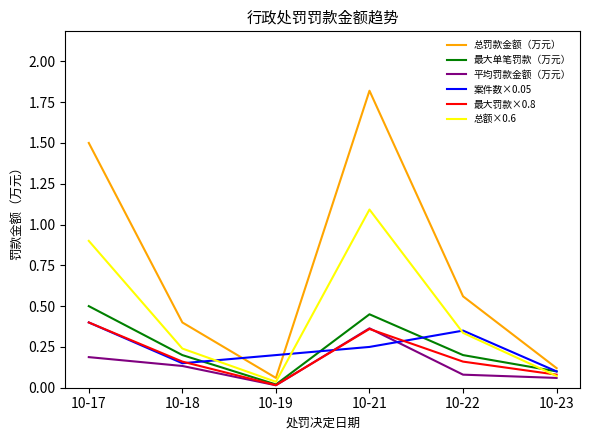

Which series changed the most between 10-17 and 10-23?

总罚款金额（万元）